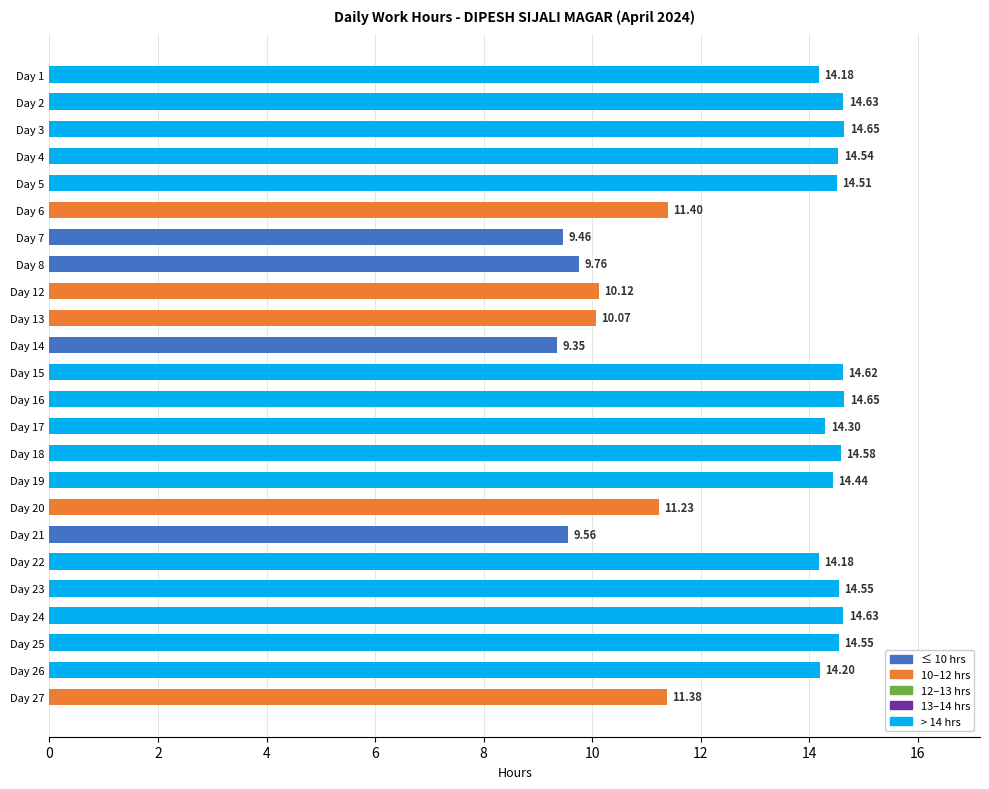

What is the difference between the values at Day 2 and Day 13?

4.6